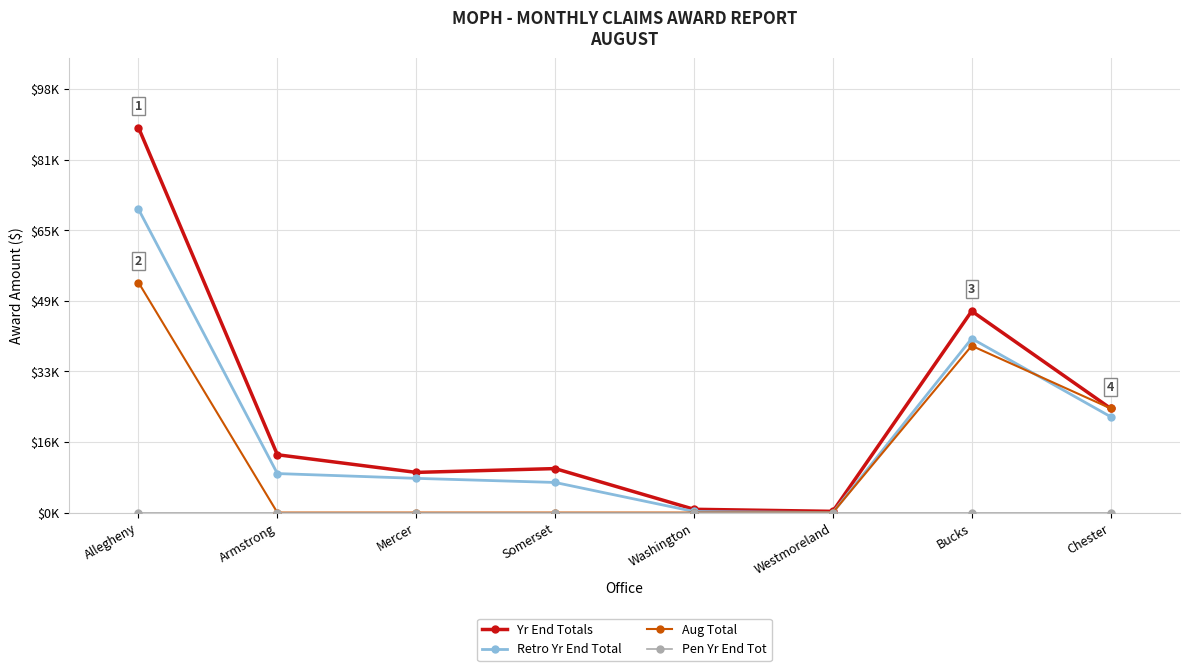

True or false: Yr End Totals and Pen Yr End Tot cross at least once.

False